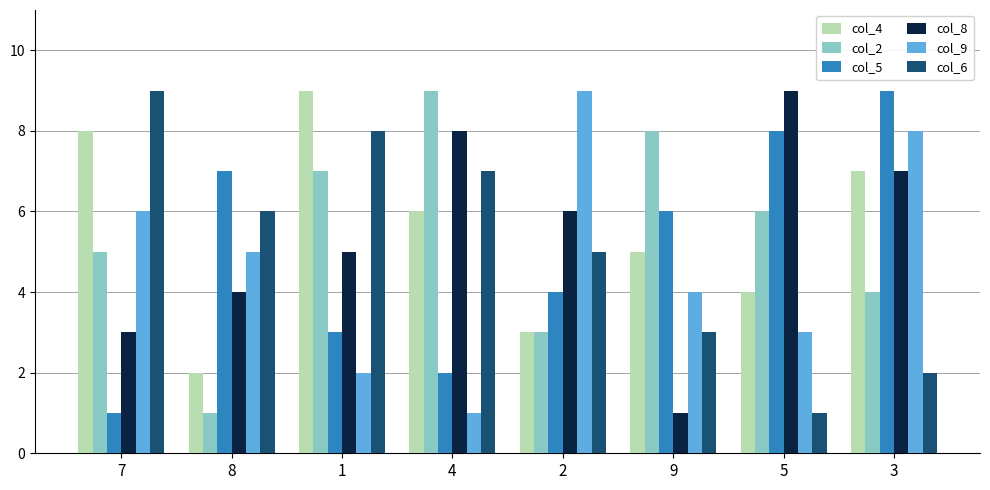

What is the label of the 3rd bar from the left?

1